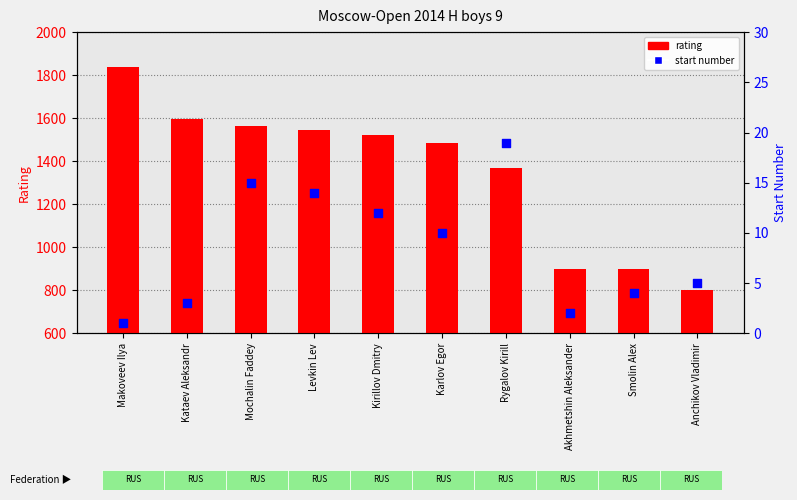

What are all the series names shown in the legend?

rating, start number